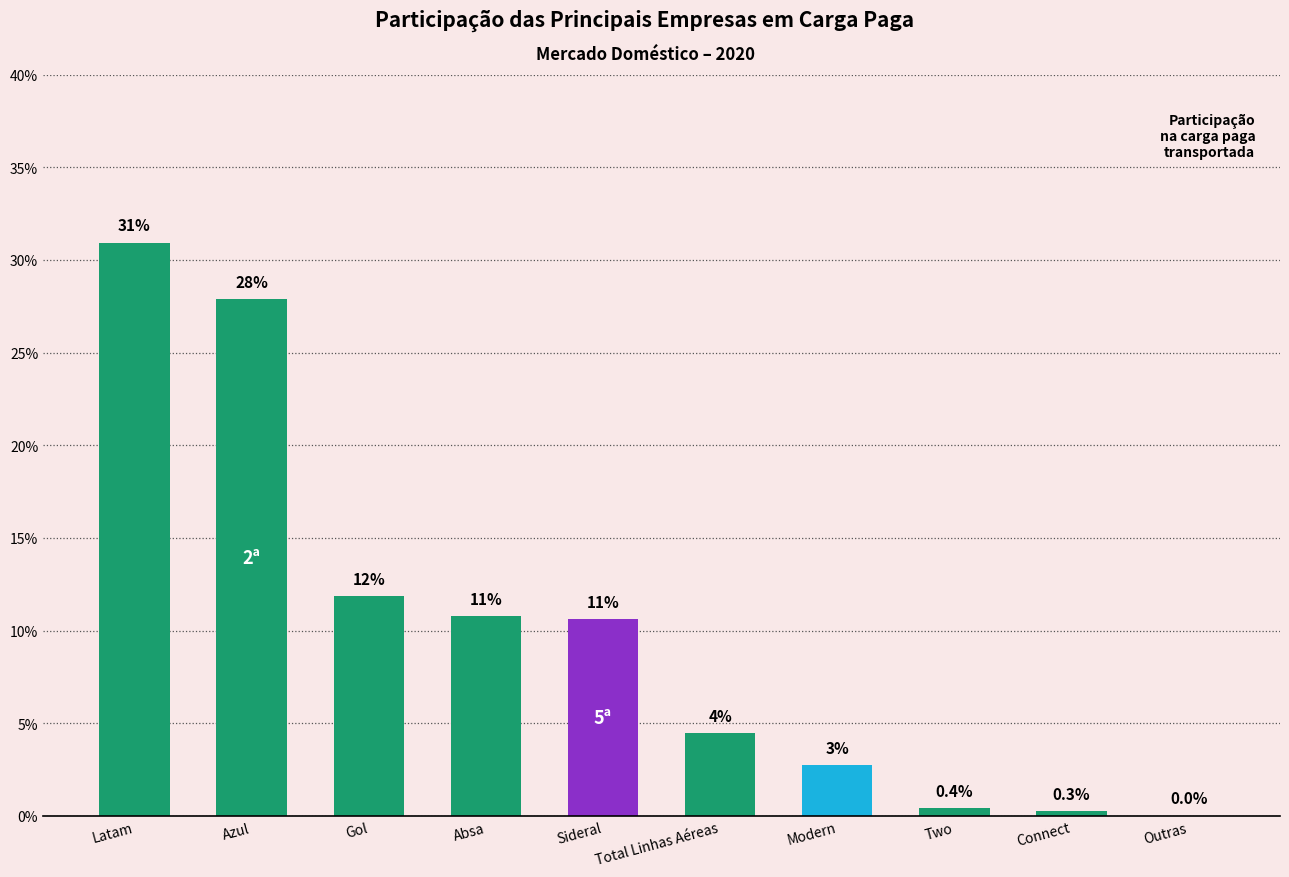

How many distinct data groups are displayed?

1